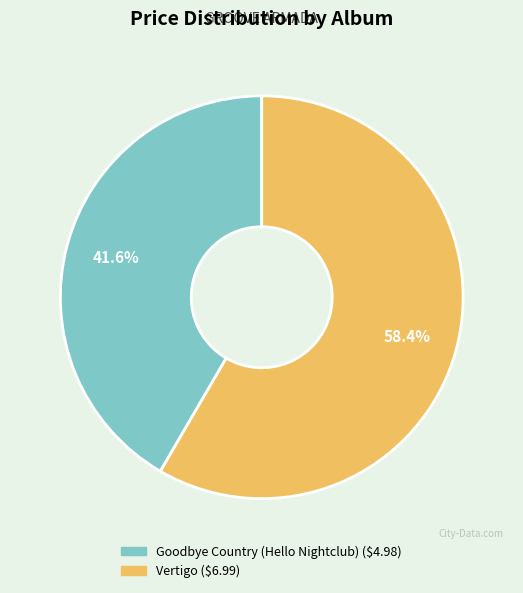

To the nearest percent, what is the difference between the largest and smallest slice percentages?

17%